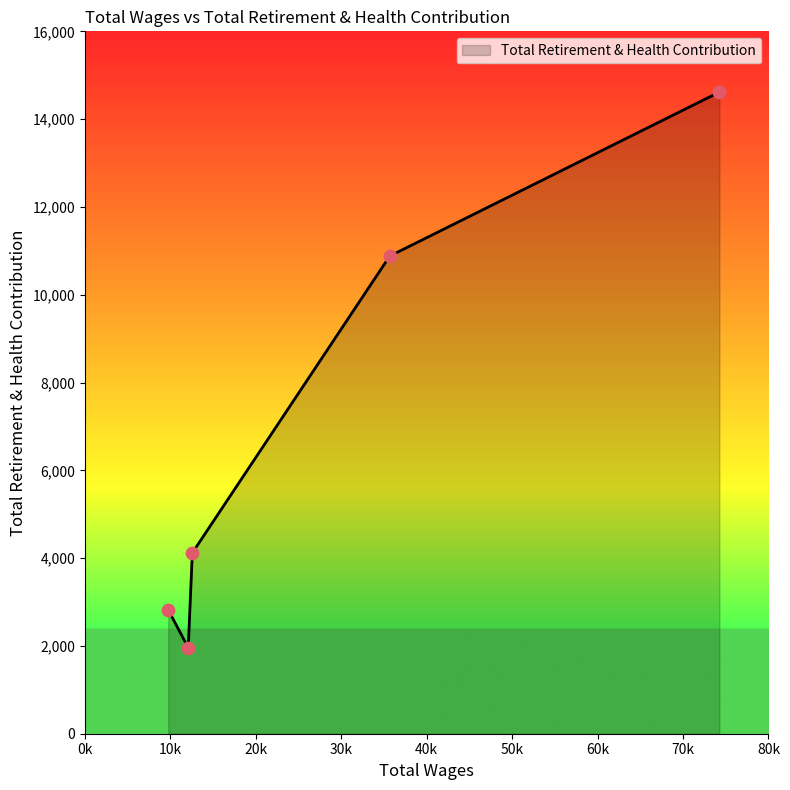

True or false: there are more than 2 points higher than both neighbors.

False